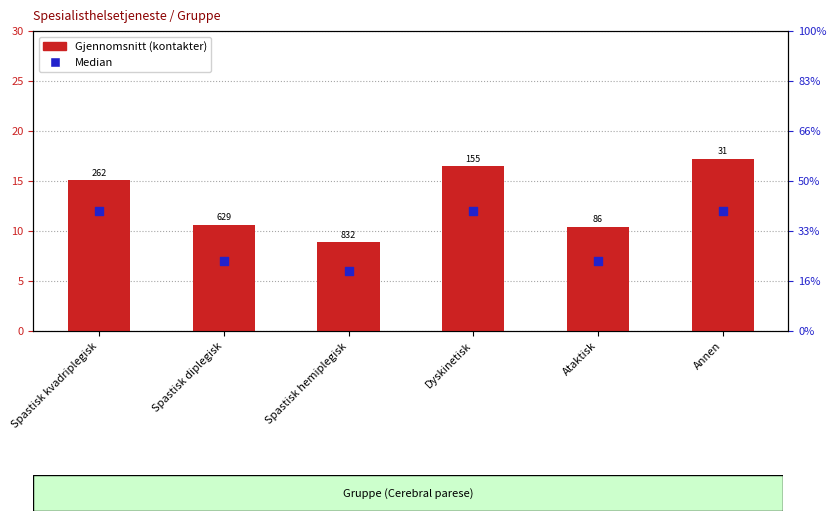

Which series has the largest Y range (max minus min)?

Gjennomsnitt (kontakter)